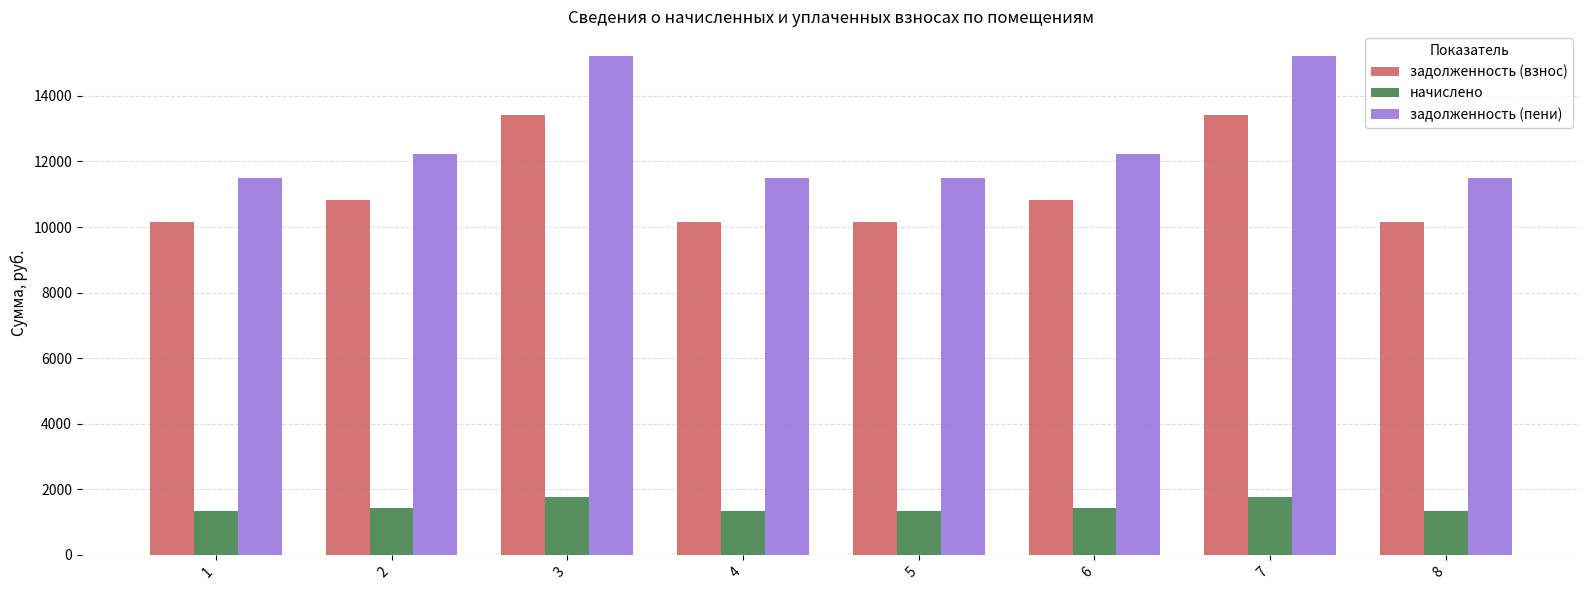

What is the value of the задолженность (взнос) bar at the 1st from the left?

10143.6